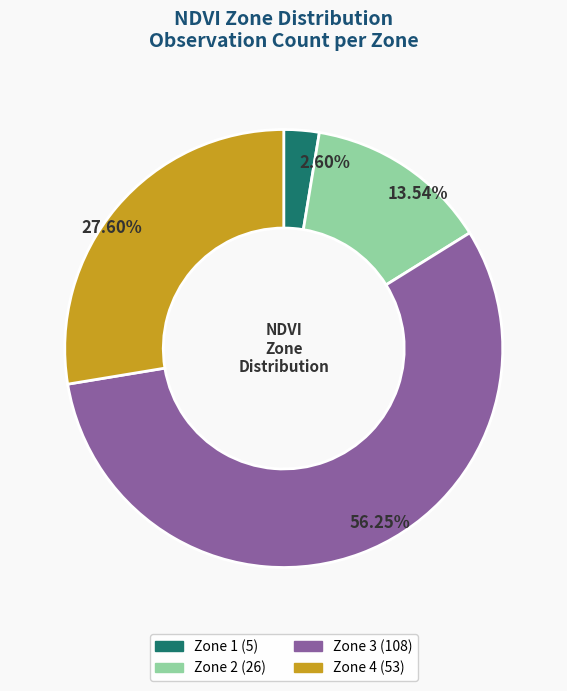

Which slice represents more than half of the pie?

Zone 3